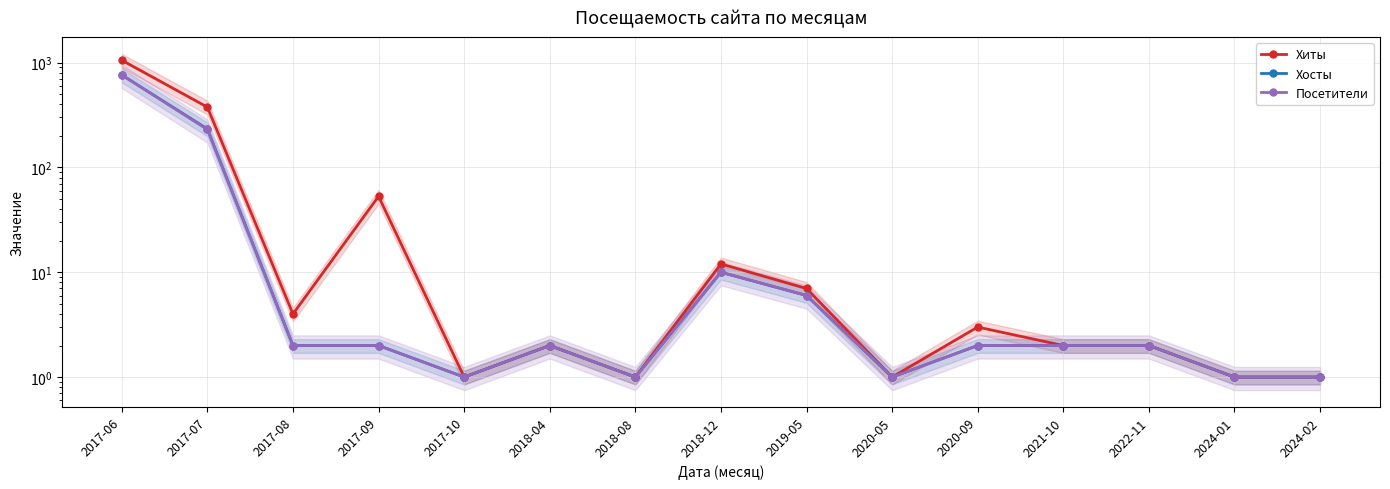

The Хиты series shows 1 at 2024-01. True or false?

False